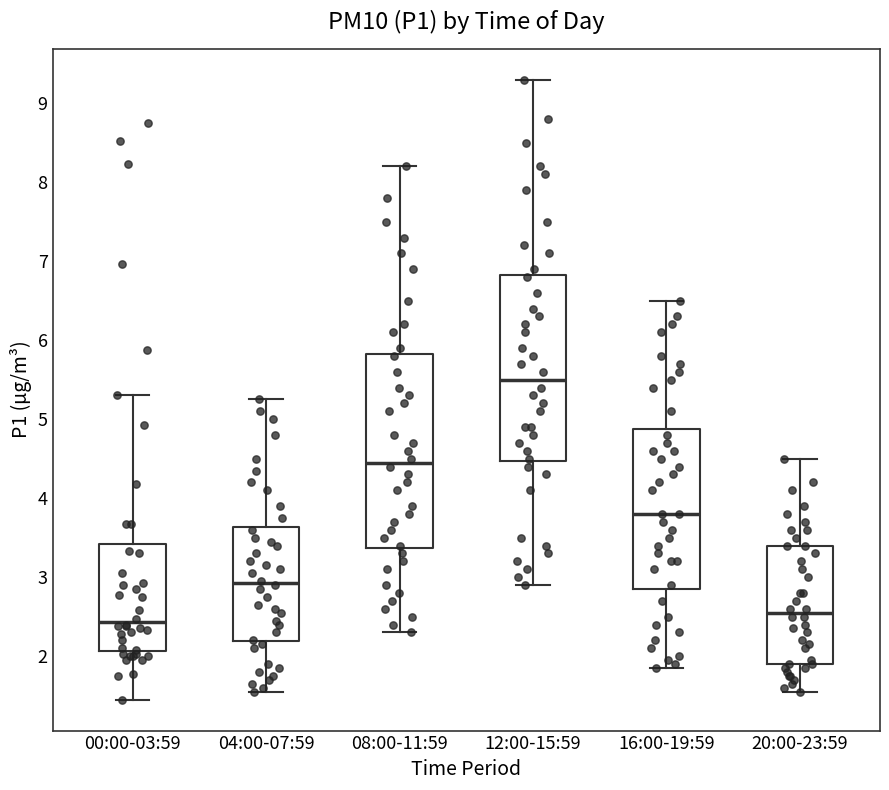

Where does the lower whisker of the box for 08:00-11:59 end on the y-axis? The values are not printed on the chart, so give them approximately, as read against the axis.

2.3